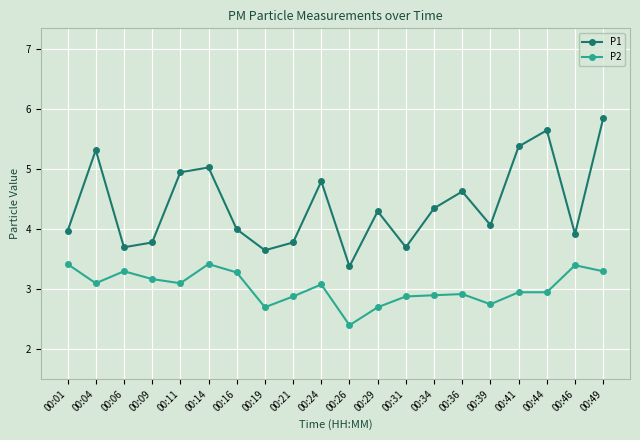

Does the chart have visible grid lines?

Yes